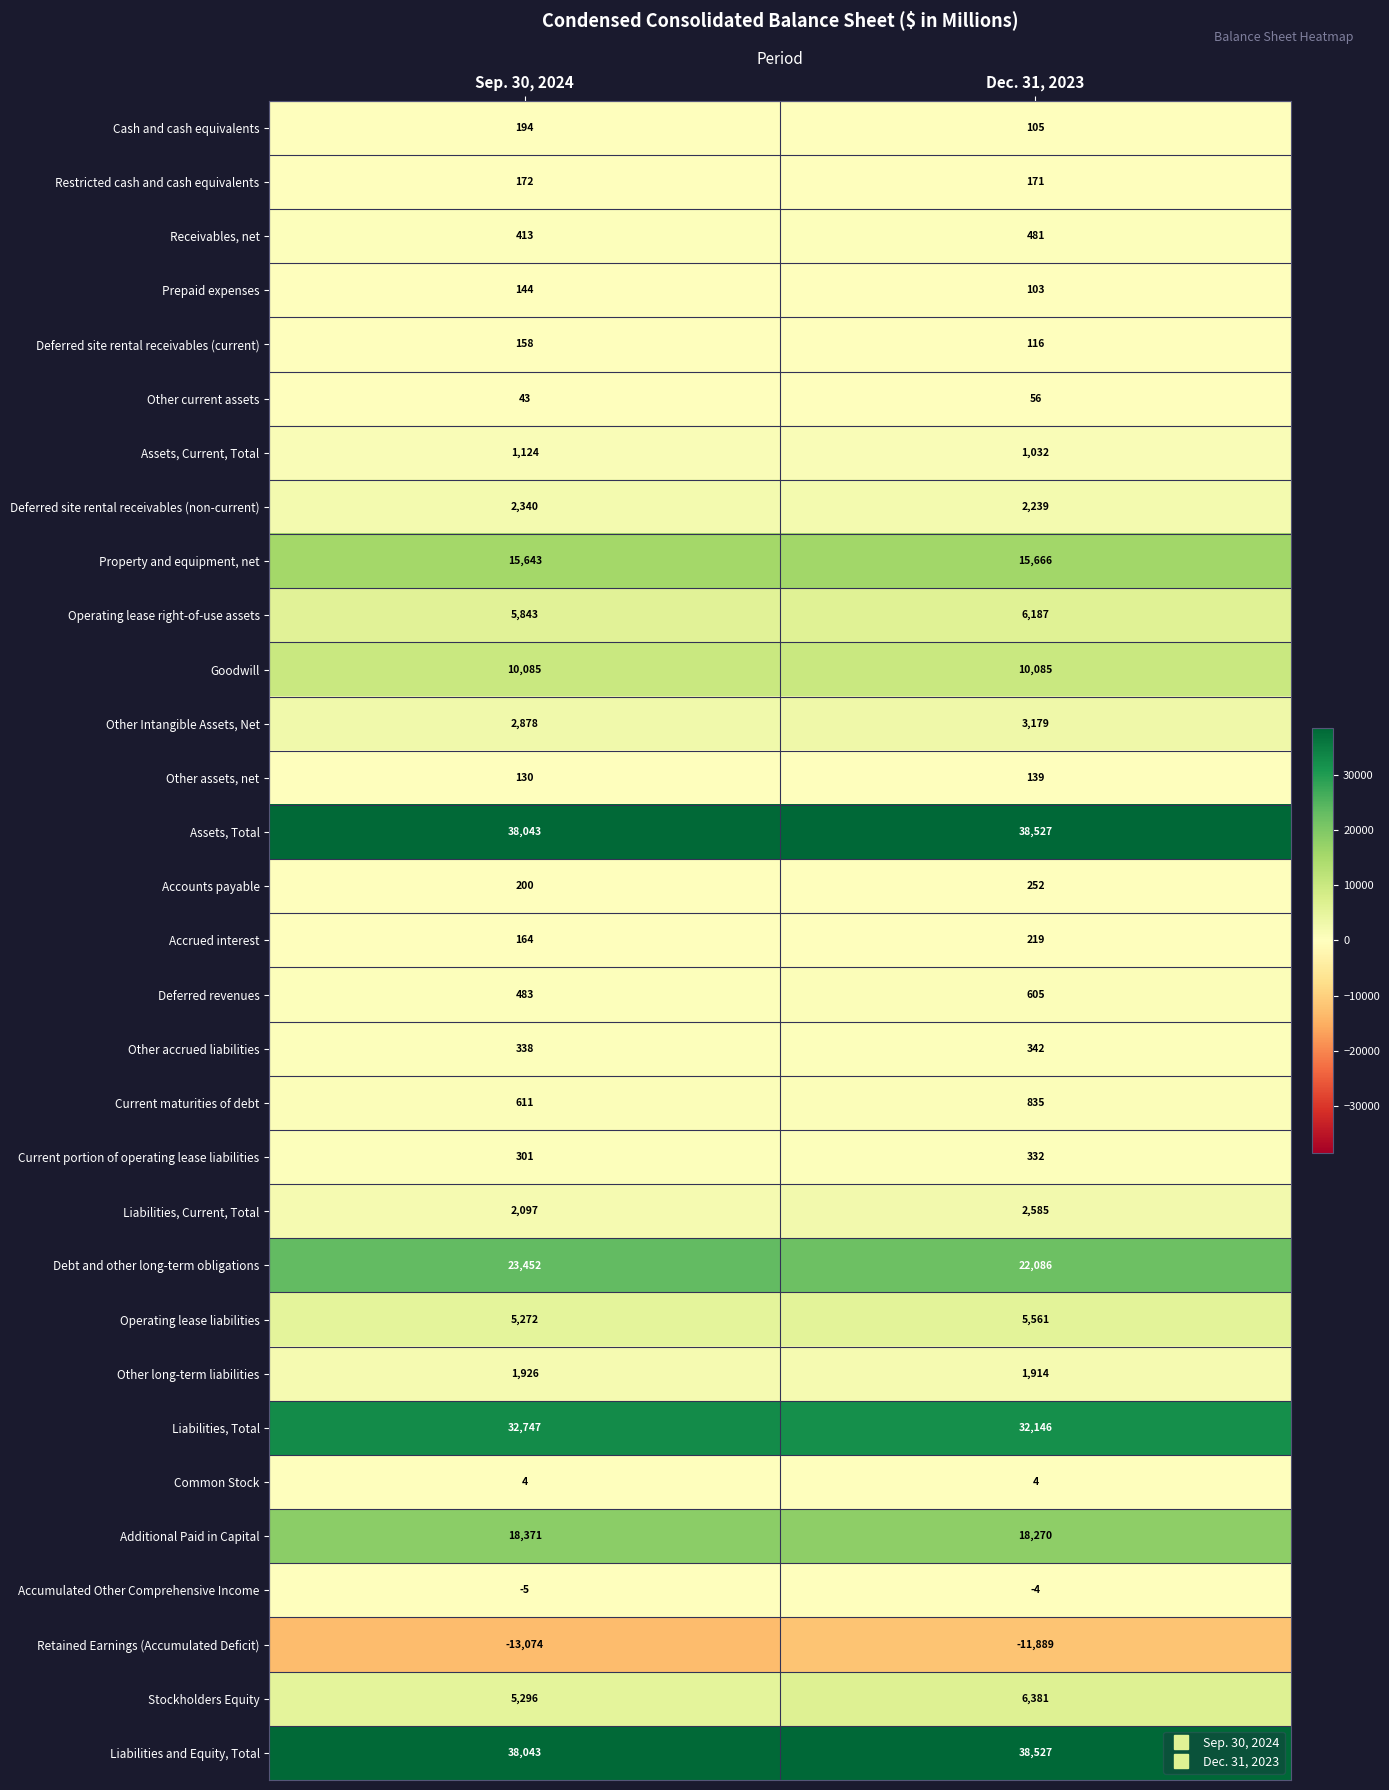

Which category has the highest value across all series?

Dec. 31, 2023